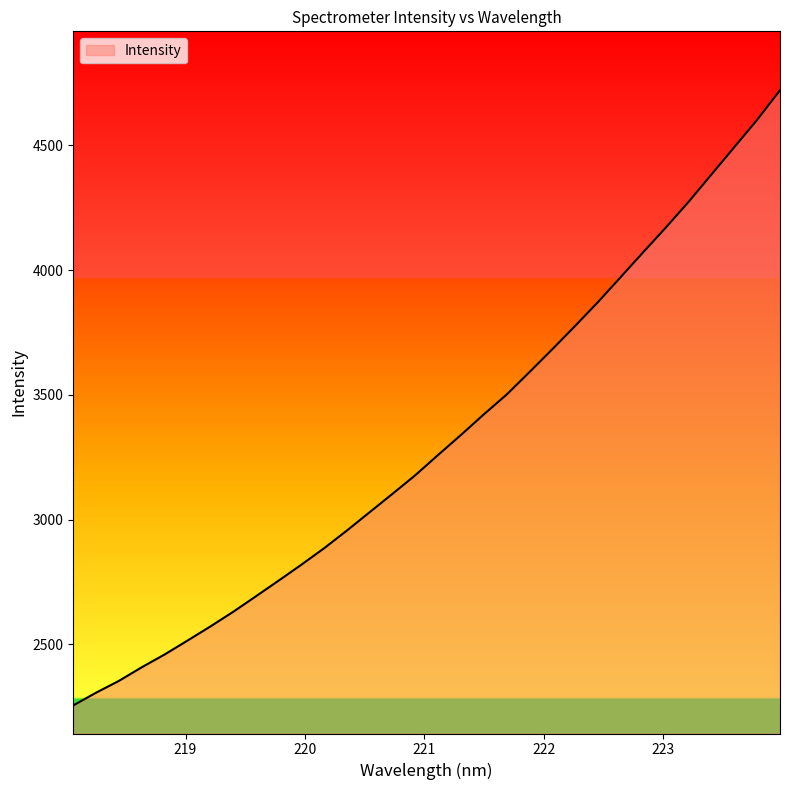

What is the maximum value shown in the chart?

4721.7